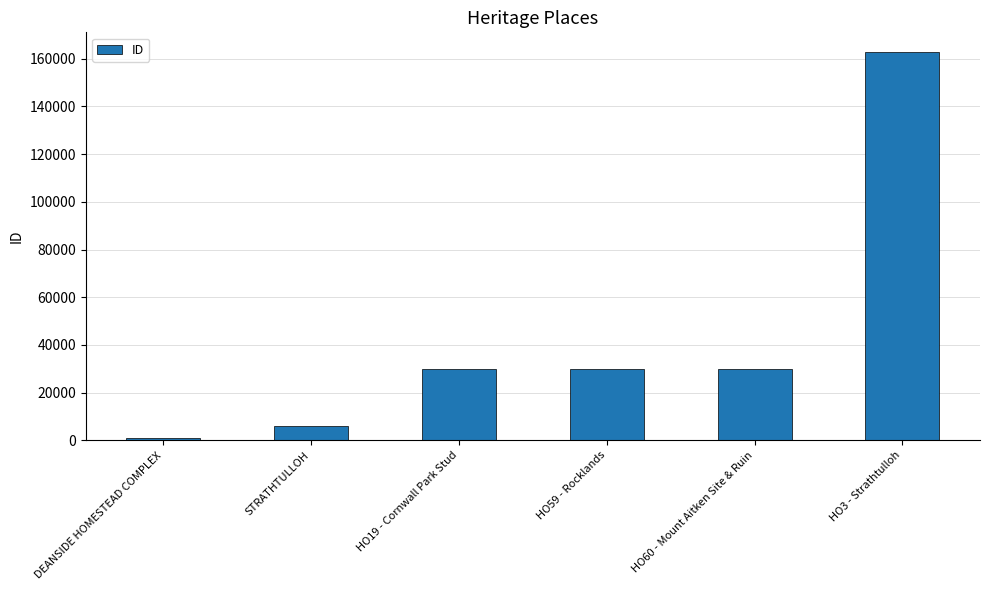

What value does the data have at DEANSIDE HOMESTEAD COMPLEX?

992